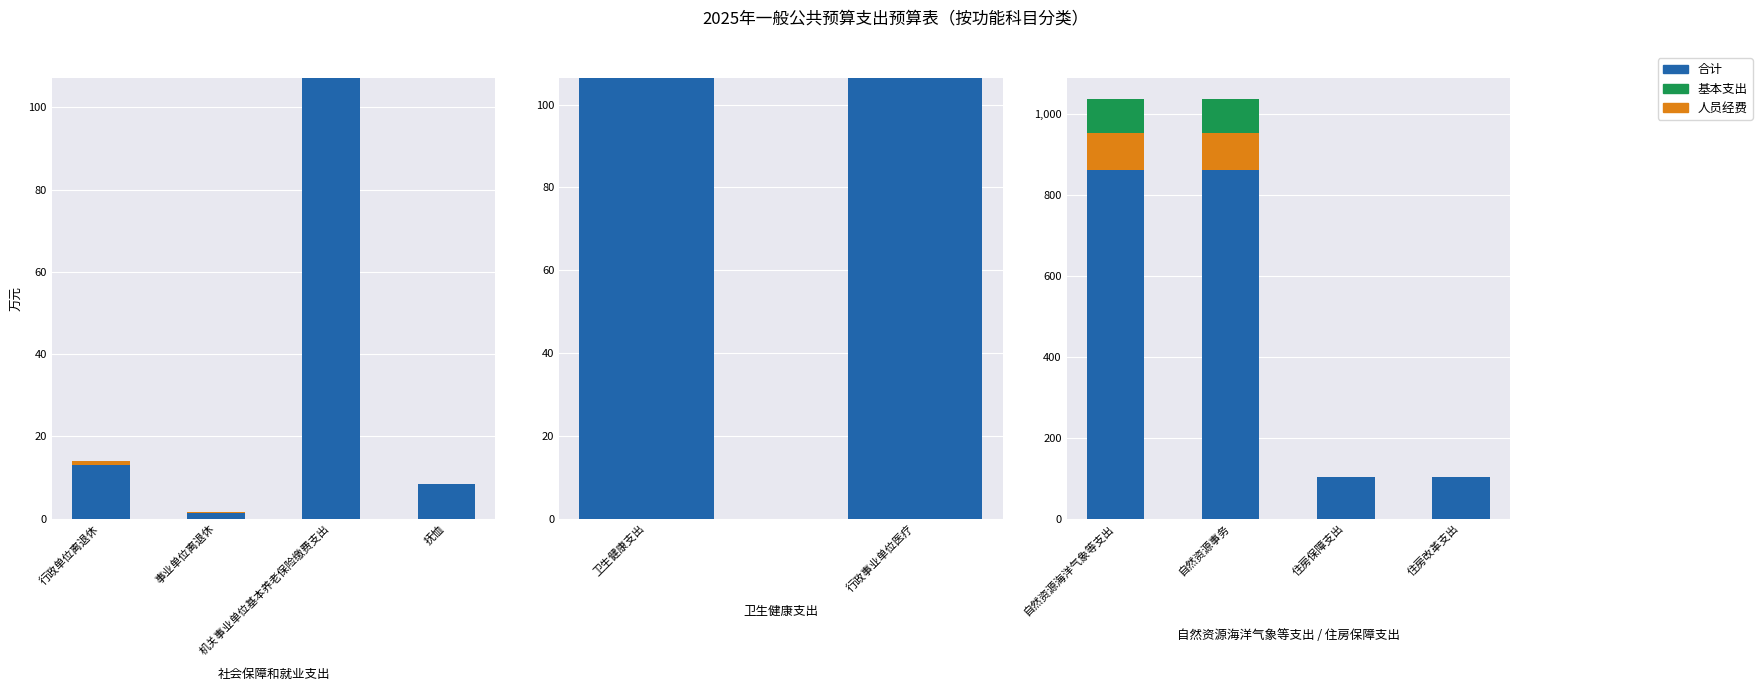

At how many categories does at least one series exceed 669?

2